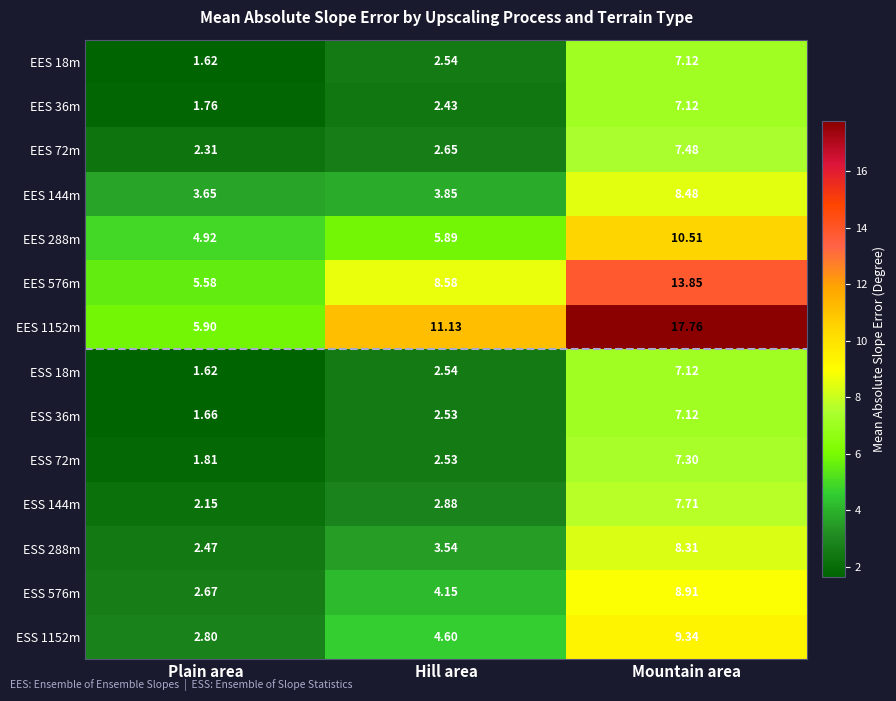

At which category does the chart reach its minimum across all series?

Plain area